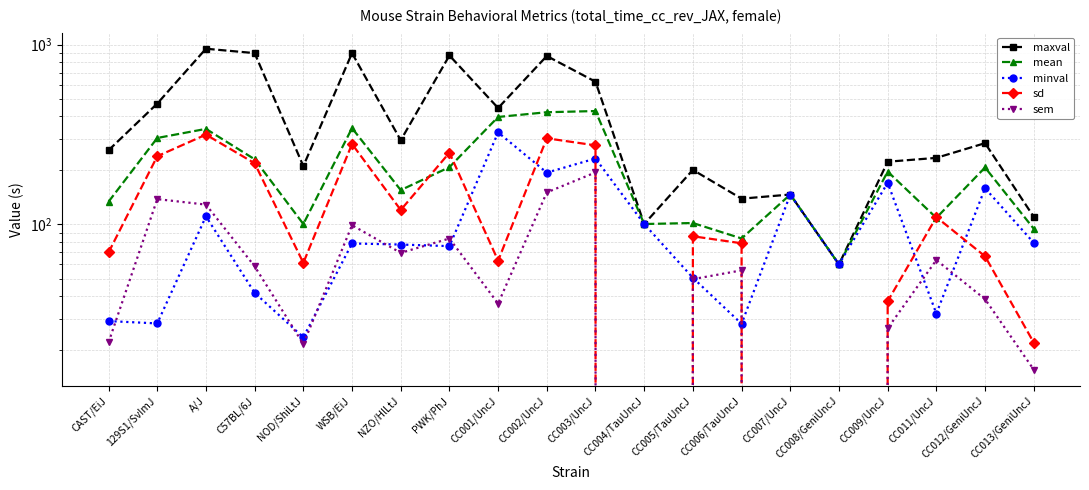

Reading left to right, transcribe all the data shown in this chart.

maxval: CAST/EiJ=258.8	129S1/SvImJ=470.4	A/J=949.7	C57BL/6J=897.7	NOD/ShiLtJ=211.2	WSB/EiJ=897.8	NZO/HlLtJ=294.0	PWK/PhJ=870.9	CC001/UncJ=444.4	CC002/UncJ=865.3	CC003/UncJ=622.3	CC004/TauUncJ=100.6	CC005/TauUncJ=201.2	CC006/TauUncJ=139.2	CC007/UncJ=146.8	CC008/GeniUncJ=60.0	CC009/UncJ=223.4	CC011/UncJ=234.7	CC012/GeniUncJ=283.4	CC013/GeniUncJ=110.3
mean: CAST/EiJ=133.9	129S1/SvImJ=302.8	A/J=340.2	C57BL/6J=230.5	NOD/ShiLtJ=100.6	WSB/EiJ=343.6	NZO/HlLtJ=155.3	PWK/PhJ=208.4	CC001/UncJ=396.3	CC002/UncJ=421.1	CC003/UncJ=427.5	CC004/TauUncJ=100.6	CC005/TauUncJ=101.9	CC006/TauUncJ=83.6	CC007/UncJ=146.8	CC008/GeniUncJ=60.0	CC009/UncJ=196.9	CC011/UncJ=108.9	CC012/GeniUncJ=207.5	CC013/GeniUncJ=94.7
minval: CAST/EiJ=29.0	129S1/SvImJ=28.2	A/J=111.0	C57BL/6J=41.7	NOD/ShiLtJ=23.6	WSB/EiJ=78.4	NZO/HlLtJ=77.4	PWK/PhJ=75.8	CC001/UncJ=325.1	CC002/UncJ=194.3	CC003/UncJ=232.8	CC004/TauUncJ=100.6	CC005/TauUncJ=50.5	CC006/TauUncJ=28.0	CC007/UncJ=146.8	CC008/GeniUncJ=60.0	CC009/UncJ=170.5	CC011/UncJ=32.0	CC012/GeniUncJ=159.1	CC013/GeniUncJ=79.1
sd: CAST/EiJ=69.9	129S1/SvImJ=239.7	A/J=316.1	C57BL/6J=219.0	NOD/ShiLtJ=61.2	WSB/EiJ=280.3	NZO/HlLtJ=120.4	PWK/PhJ=250.7	CC001/UncJ=62.9	CC002/UncJ=301.6	CC003/UncJ=275.4	CC004/TauUncJ=0.0	CC005/TauUncJ=86.0	CC006/TauUncJ=78.6	CC007/UncJ=0.0	CC008/GeniUncJ=0.0	CC009/UncJ=37.4	CC011/UncJ=109.9	CC012/GeniUncJ=66.6	CC013/GeniUncJ=22.0
sem: CAST/EiJ=22.1	129S1/SvImJ=138.4	A/J=129.0	C57BL/6J=58.5	NOD/ShiLtJ=21.6	WSB/EiJ=99.1	NZO/HlLtJ=69.5	PWK/PhJ=83.6	CC001/UncJ=36.3	CC002/UncJ=150.8	CC003/UncJ=194.8	CC004/TauUncJ=0.0	CC005/TauUncJ=49.7	CC006/TauUncJ=55.6	CC007/UncJ=0.0	CC008/GeniUncJ=0.0	CC009/UncJ=26.4	CC011/UncJ=63.4	CC012/GeniUncJ=38.4	CC013/GeniUncJ=15.6